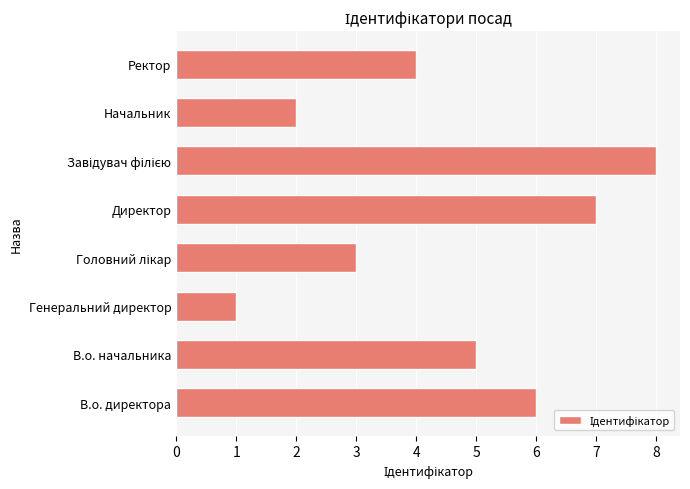

At which category does the chart reach its minimum across all series?

Генеральний директор